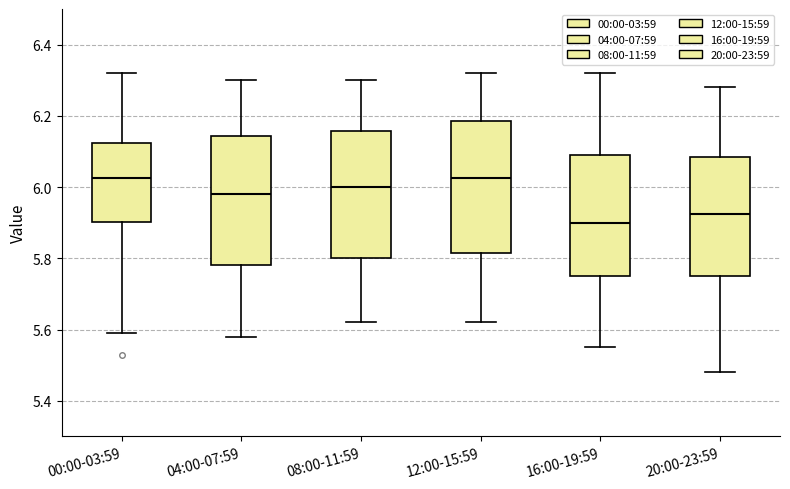

Where does the lower whisker of the box for 16:00-19:59 end on the y-axis? The values are not printed on the chart, so give them approximately, as read against the axis.

5.56